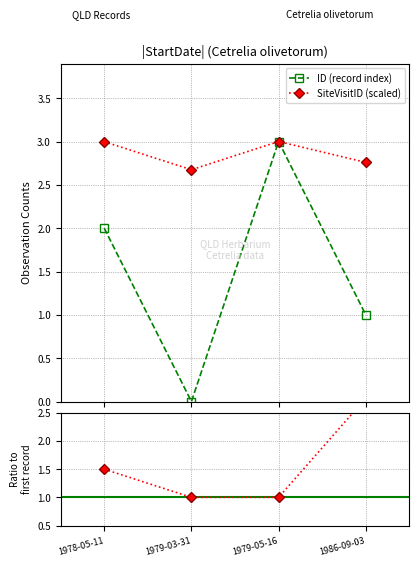

What position from the right is 1978-05-11?

4